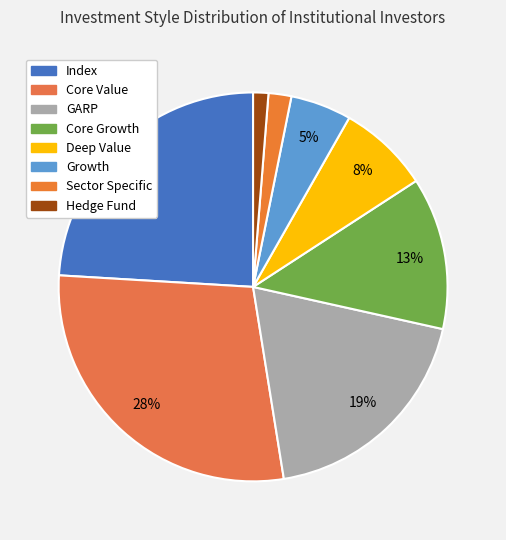

Does Growth represent more than half of the total?

No